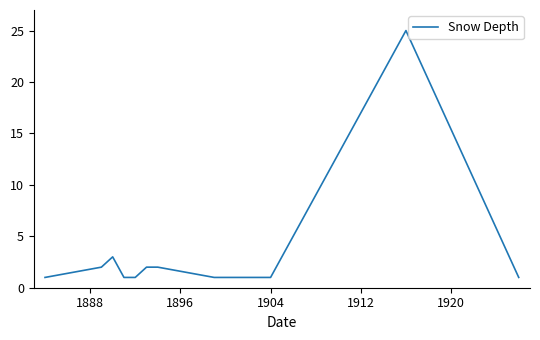

What is the smallest value displayed?

1